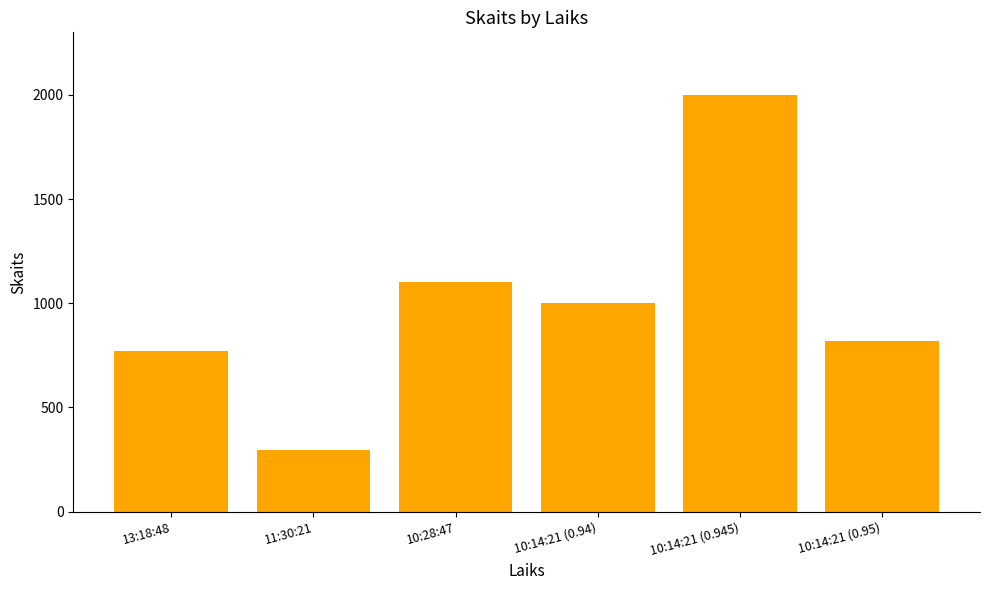

What is the change in value from 13:18:48 to 10:14:21 (0.945)?

+1228